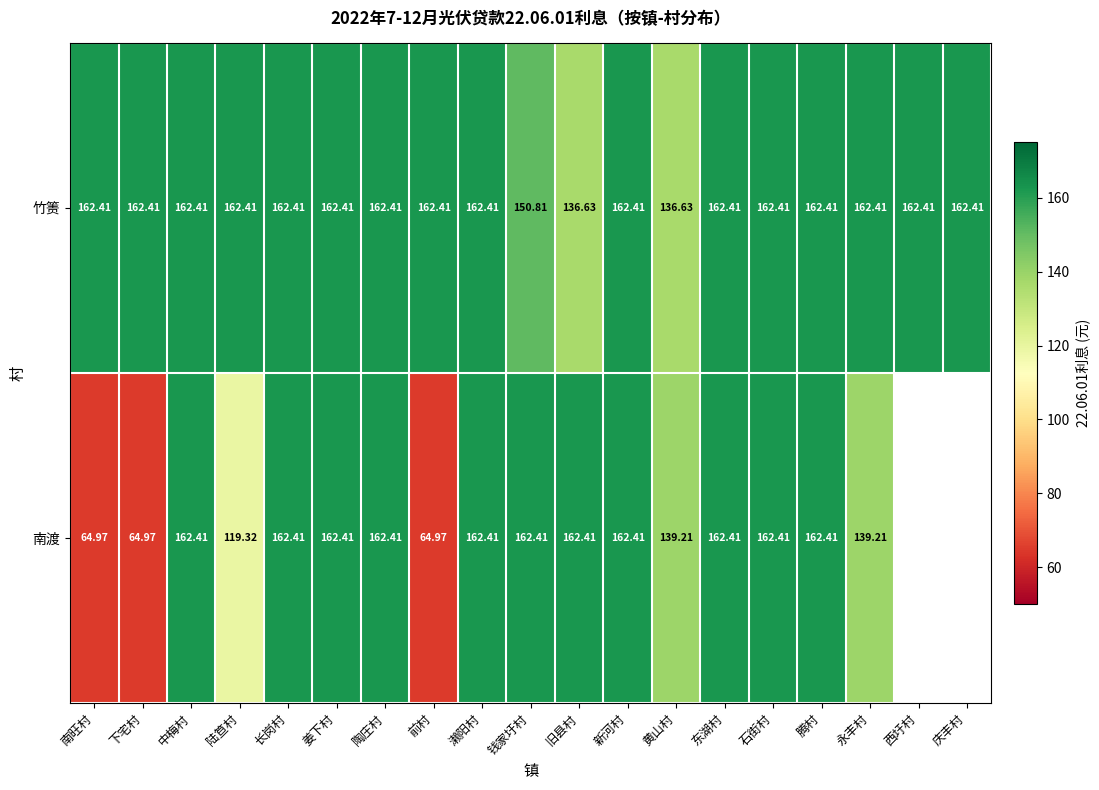

Which series changed the most between 钱家圩村 and 腾村?

竹箦